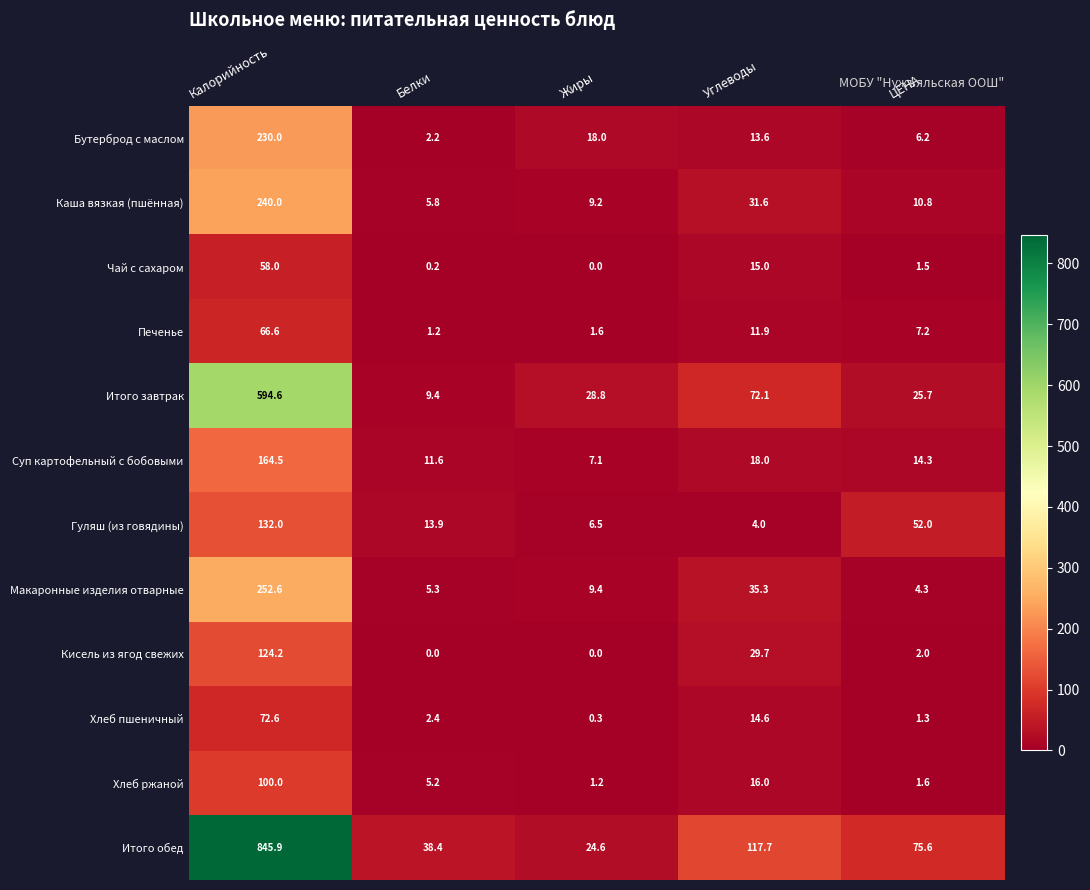

Rank the series by their maximum value, from lowest to highest.

Чай с сахаром, Печенье, Хлеб пшеничный, Хлеб ржаной, Кисель из ягод свежих, Гуляш (из говядины), Суп картофельный с бобовыми, Бутерброд с маслом, Каша вязкая (пшённая), Макаронные изделия отварные, Итого завтрак, Итого обед